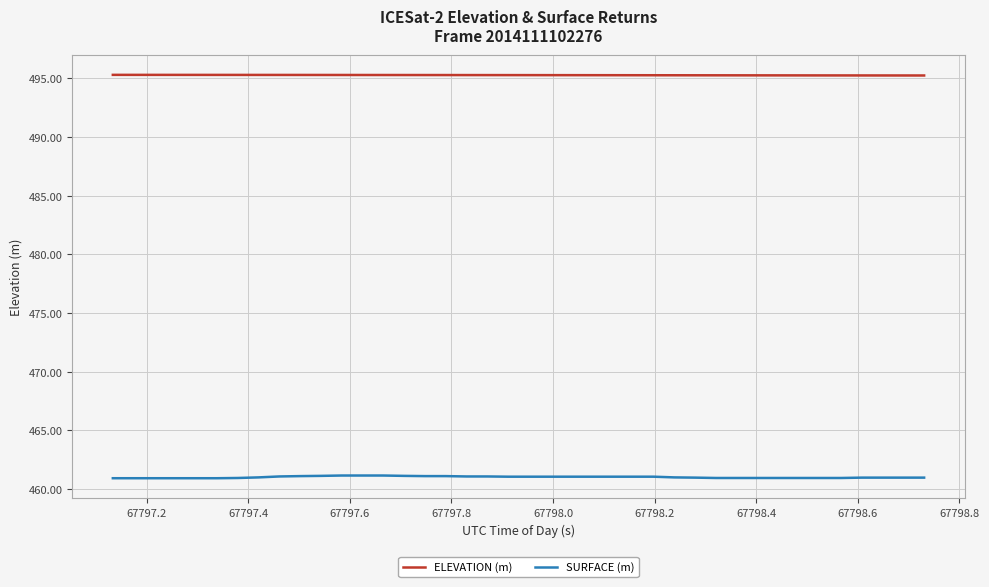

What is the greatest value displayed?

495.3